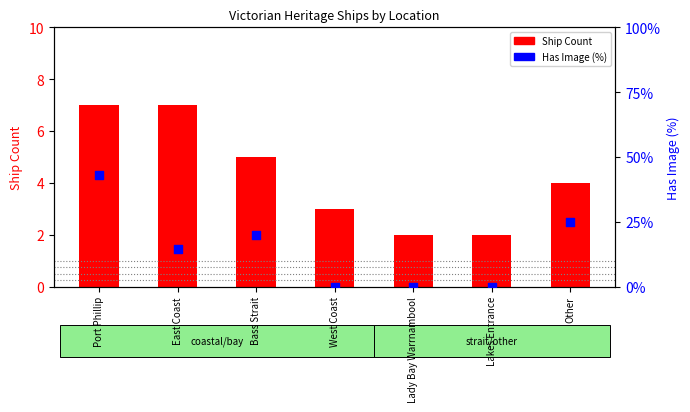

Which series has the largest total across all categories?

Has Image (%)